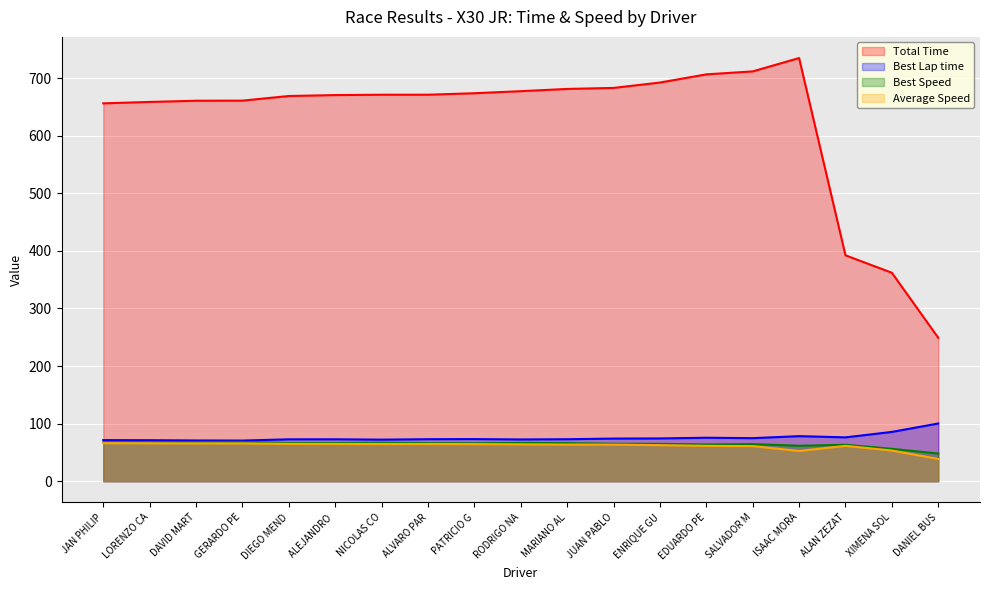

Is the value of Total Time at SALVADOR M greater than the value of Best Lap time at PATRICIO G?

Yes